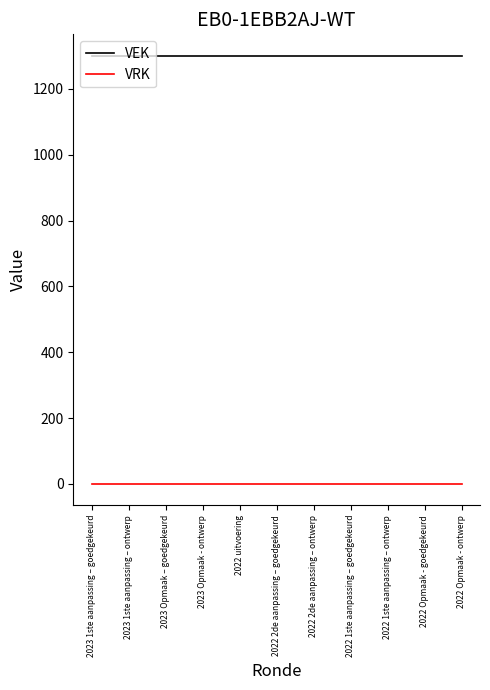

What is the difference between the highest and lowest values at 2022 Opmaak - ontwerp?

1301